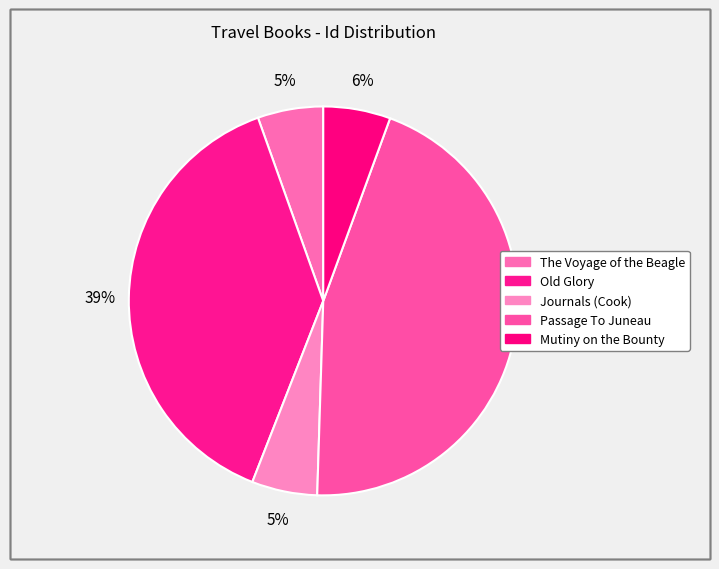

What is the total percentage of Old Glory and Passage To Juneau?

83.5%